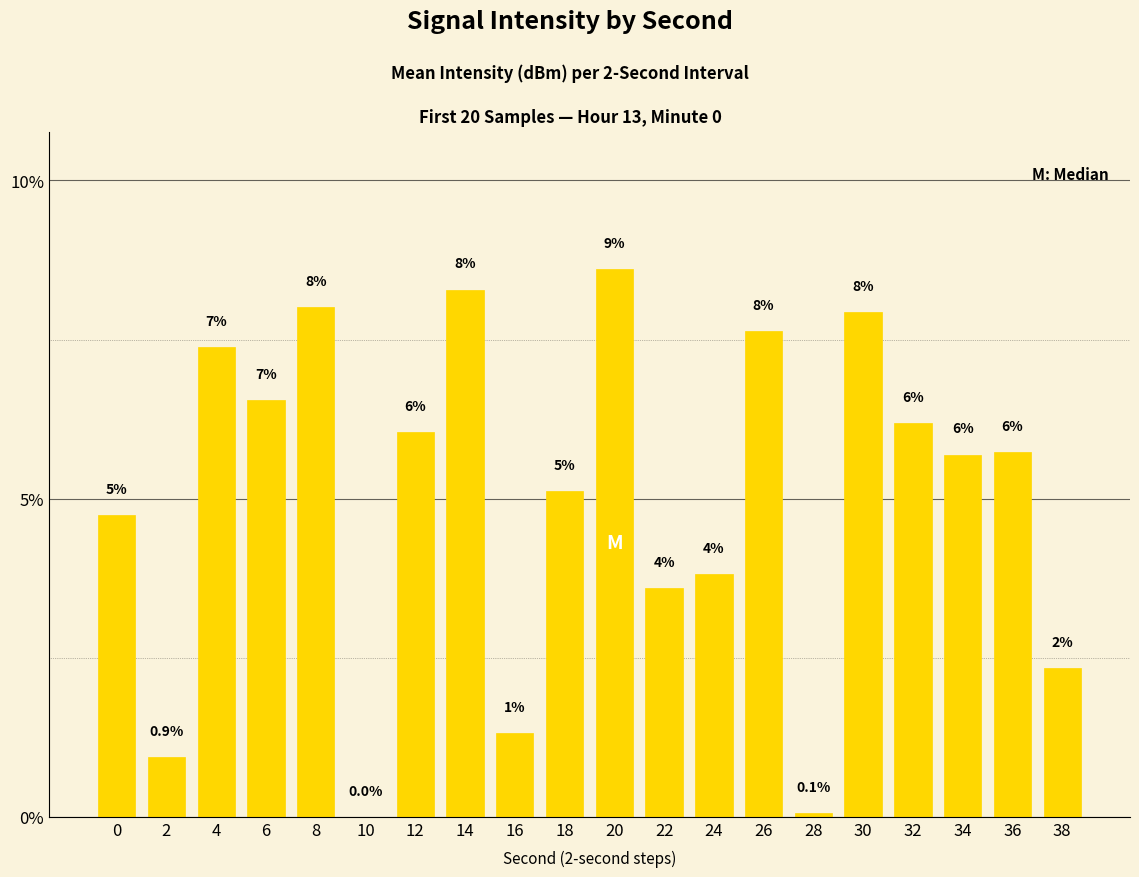

Reading left to right, what are all the values shown in this chart?

0=4.7	2=0.9	4=7.4	6=6.5	8=8.0	10=0.0	12=6.1	14=8.3	16=1.3	18=5.1	20=8.6	22=3.6	24=3.8	26=7.6	28=0.1	30=7.9	32=6.2	34=5.7	36=5.7	38=2.3